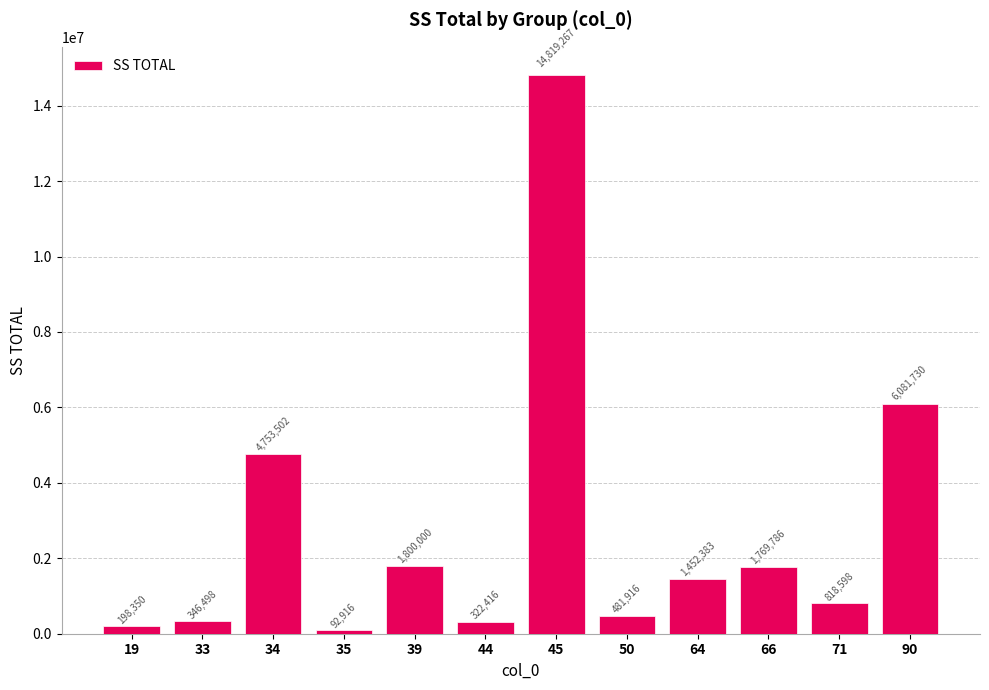

At which category does the chart reach its peak across all series?

45